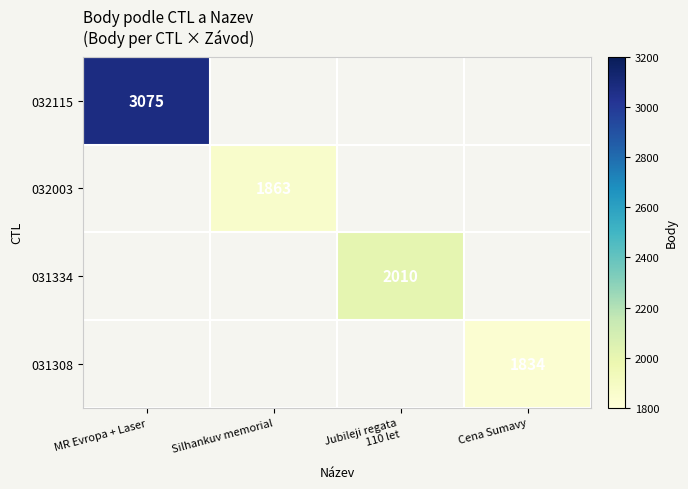

Is it true that 032003 equals 1863 at Silhankuv memorial?

True